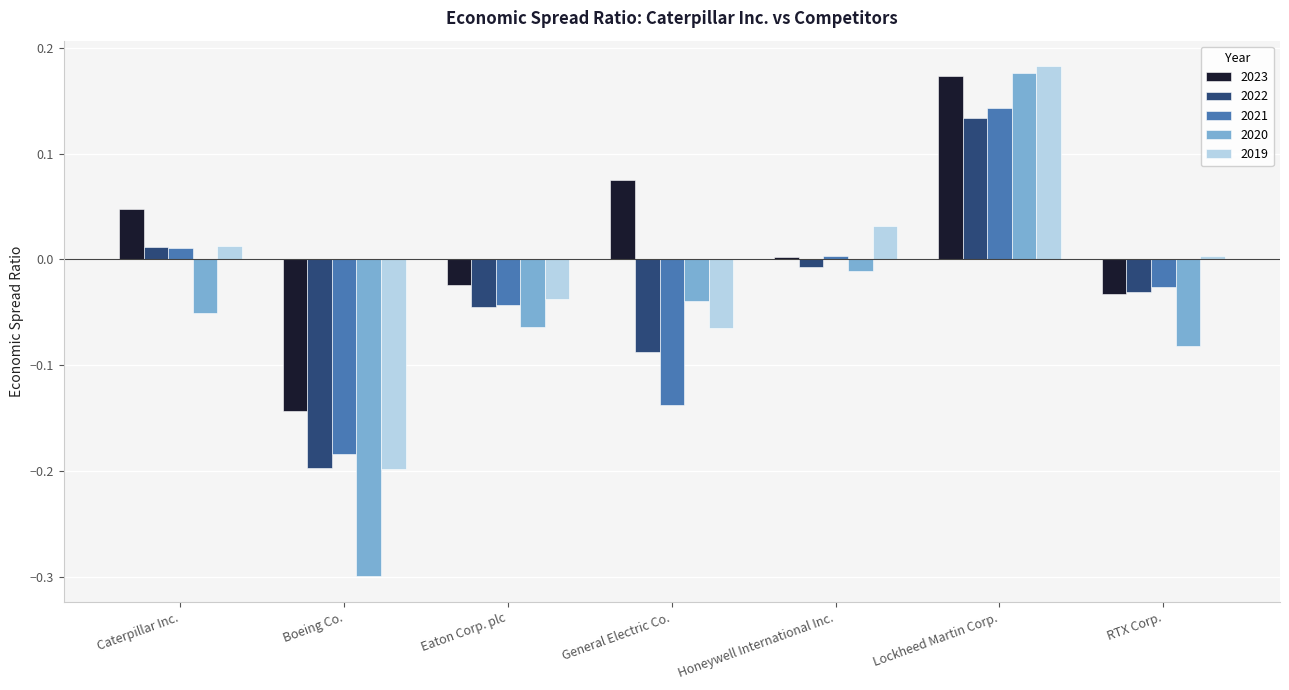

Which series has the largest range (max minus min)?

2020